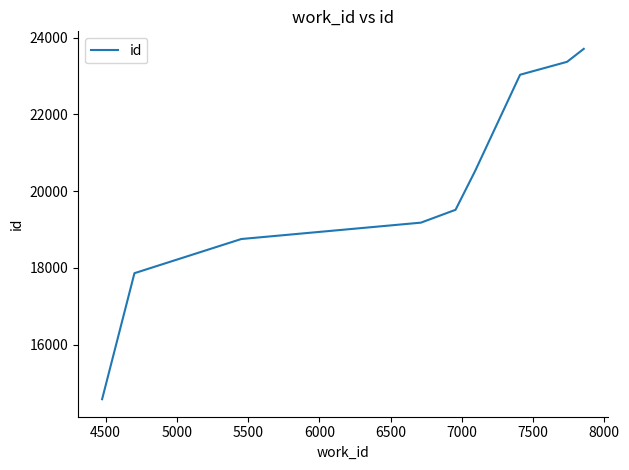

What is the minimum value shown in the chart?

14574